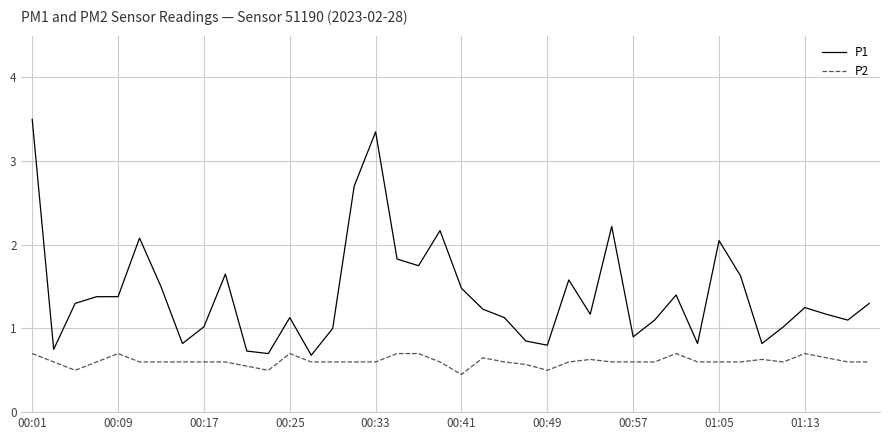

At how many categories does at least one series exceed 0?

40